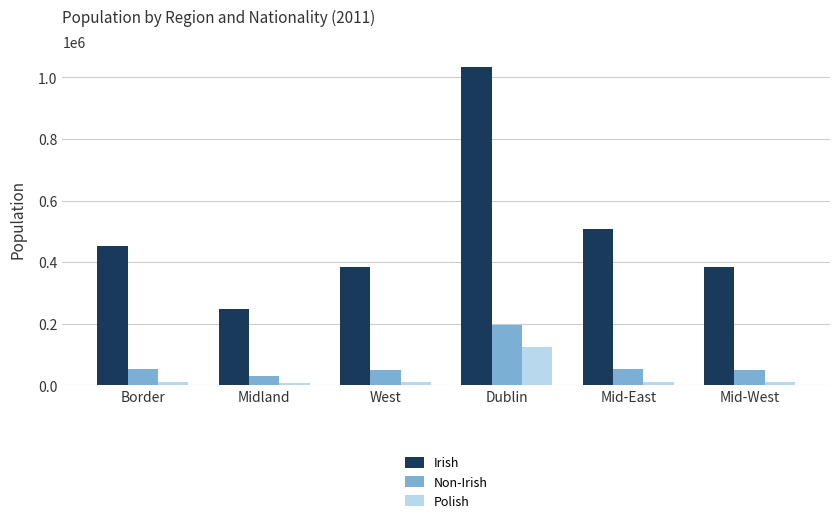

At how many categories does at least one series exceed 543122?

1